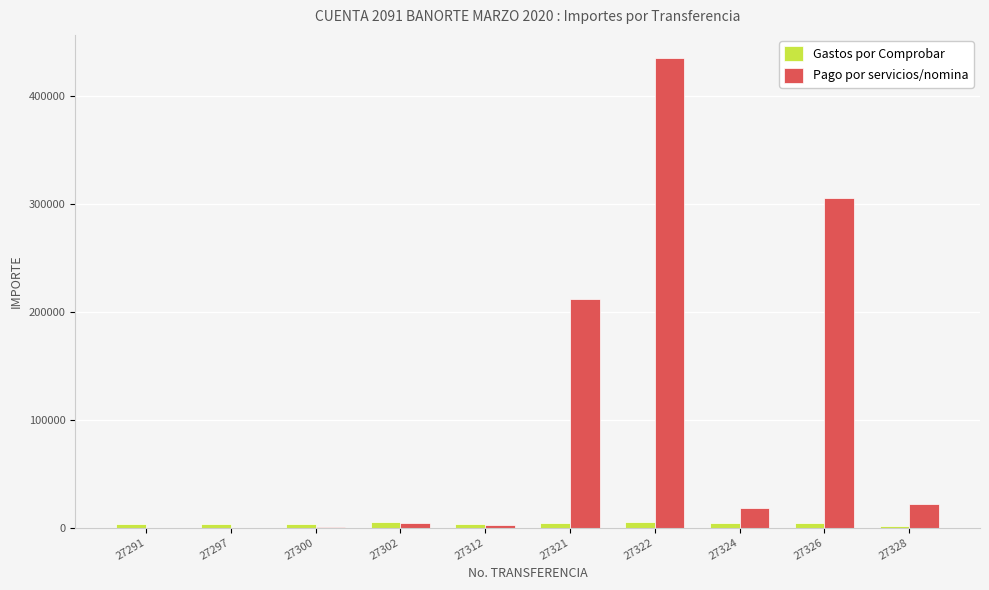

Which series has the widest spread of values?

Pago por servicios/nomina